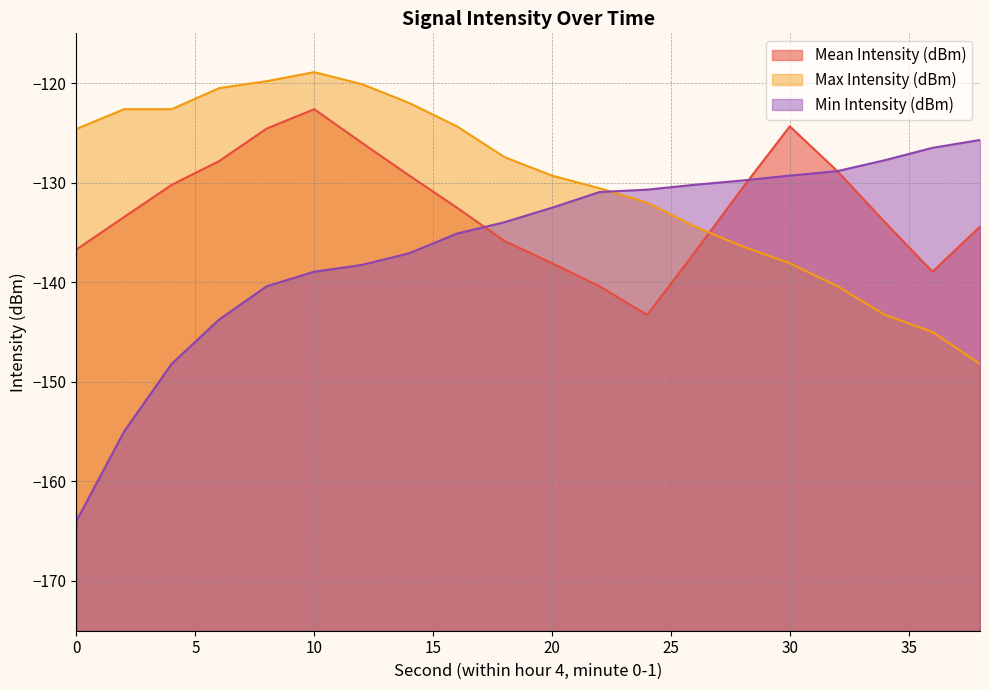

What is the average value of the Min Intensity (dBm) series?

-136.3